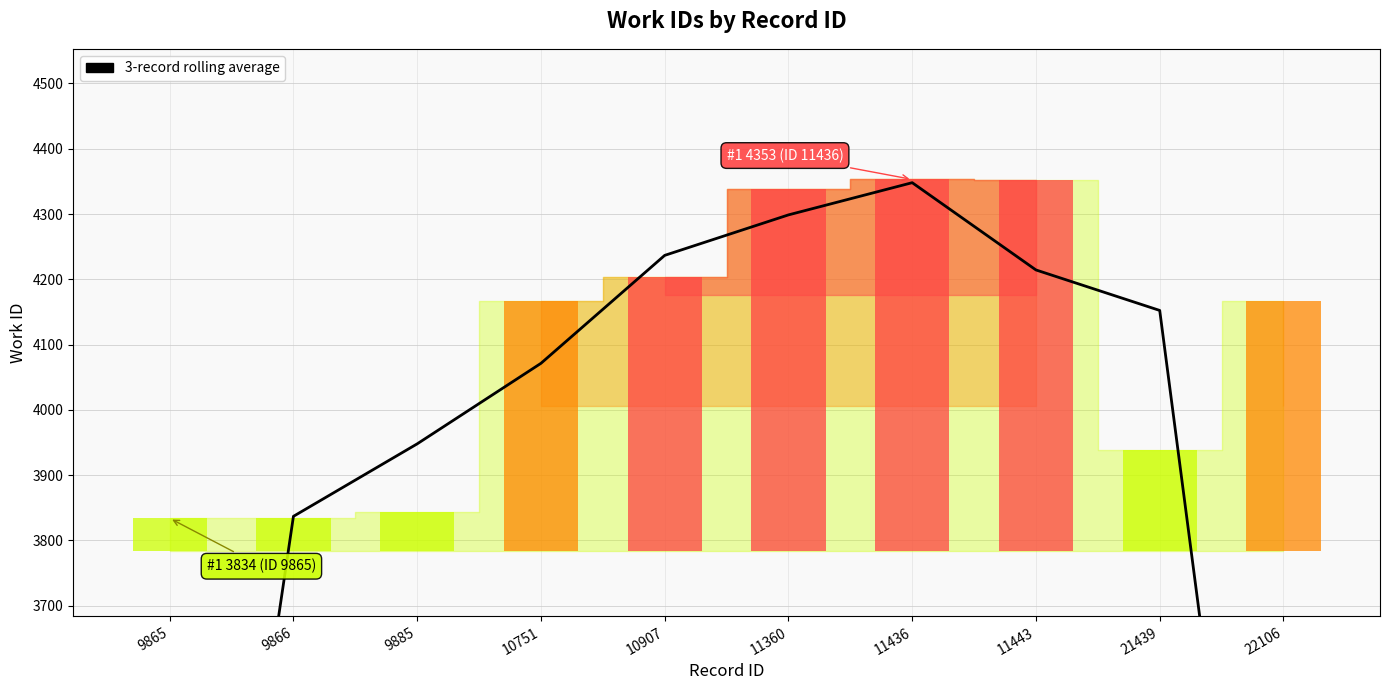

What is the value of the 2nd bar from the left?

3837.0